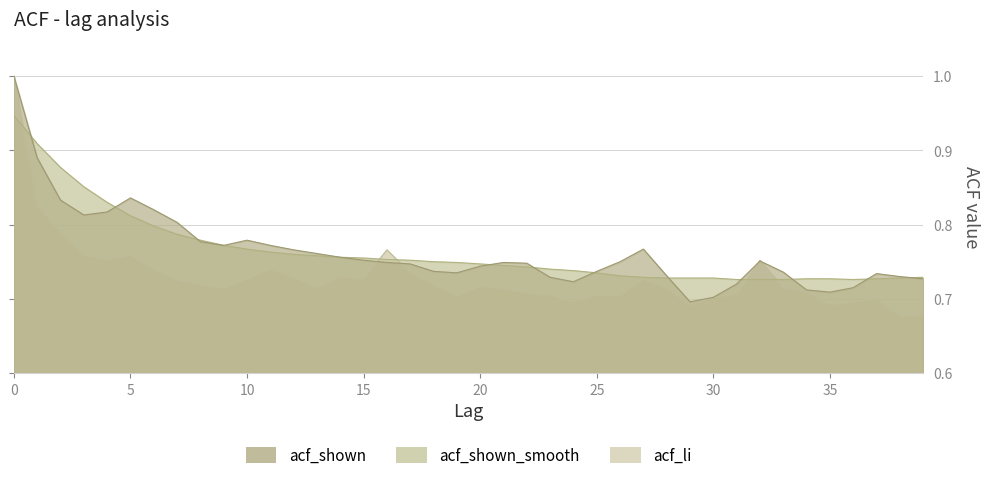

What is the spread (max minus min) of values at 8?

0.1